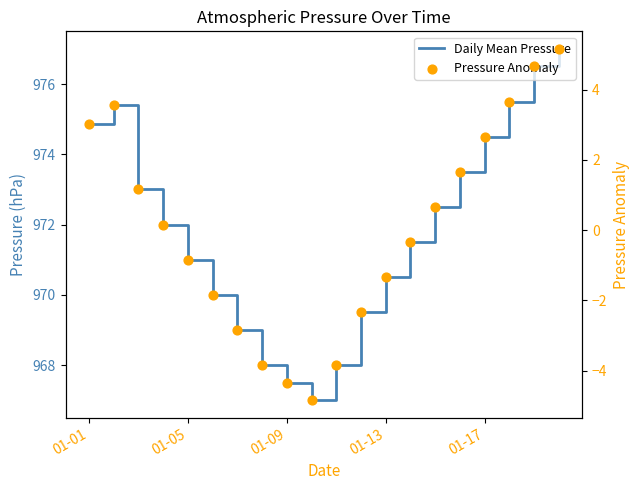

Which series has the largest Y range (max minus min)?

Daily Mean Pressure